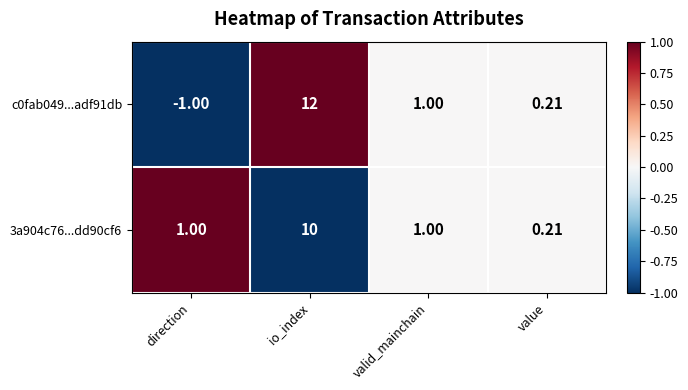

Which label corresponds to the smallest value in the chart?

direction